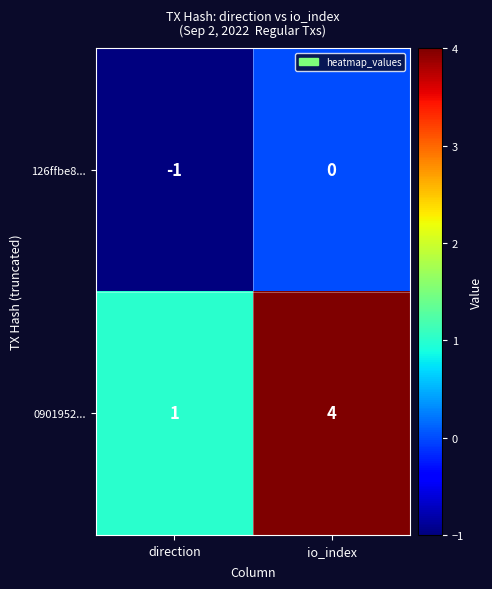

What is the greatest value displayed?

4